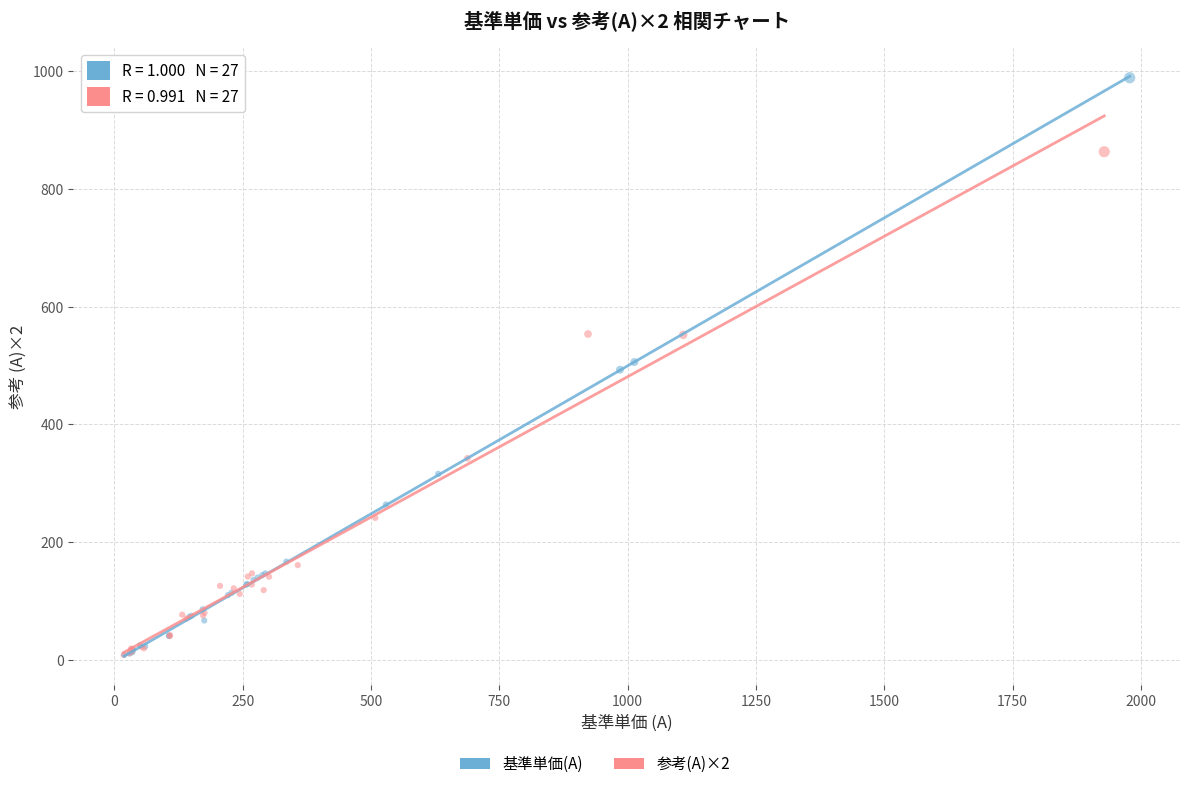

Which series has the widest spread of Y values?

基準単価(A)